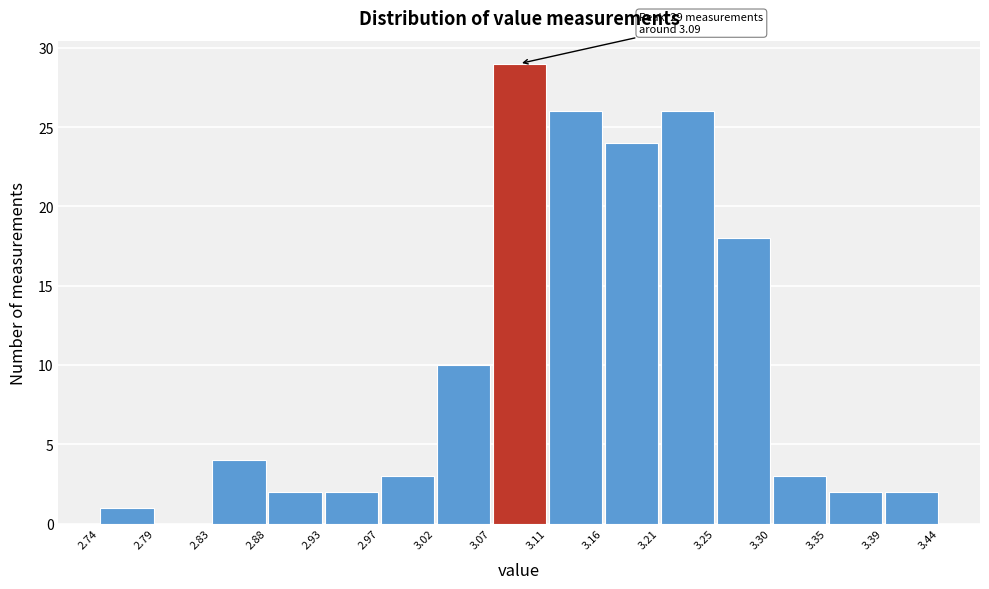

Over which range of the x-axis is the bar tallest?

3.07 to 3.11